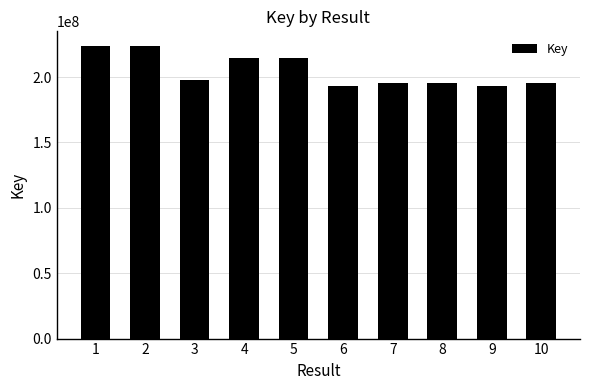

The chart shows a value of 223752534 at 2. True or false?

True